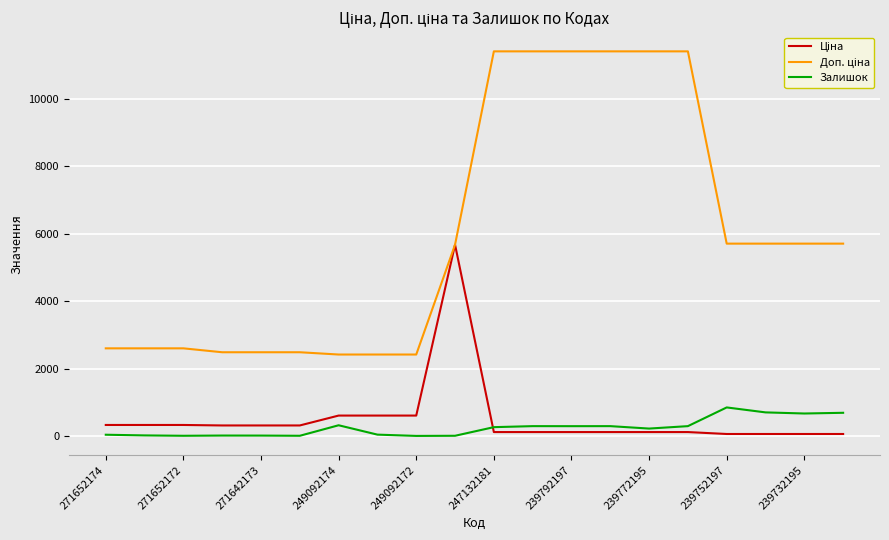

What is the maximum value for Залишок?

845.0